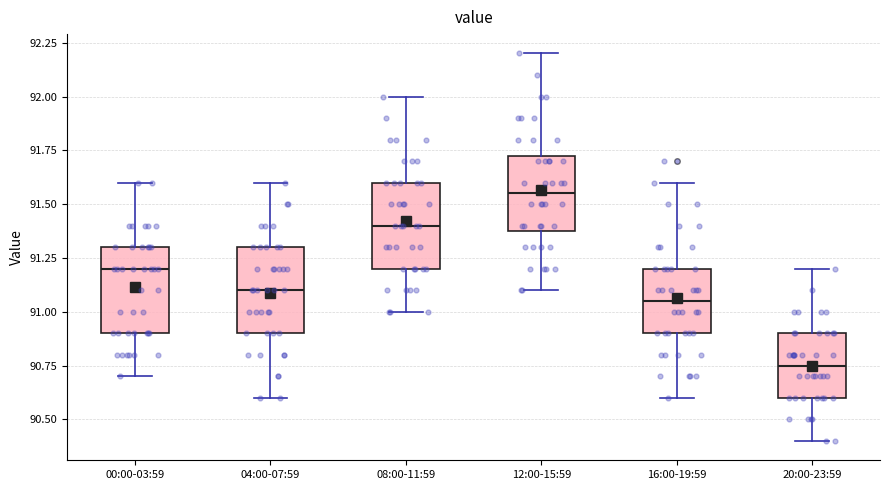

Which box has the highest median line?

12:00-15:59